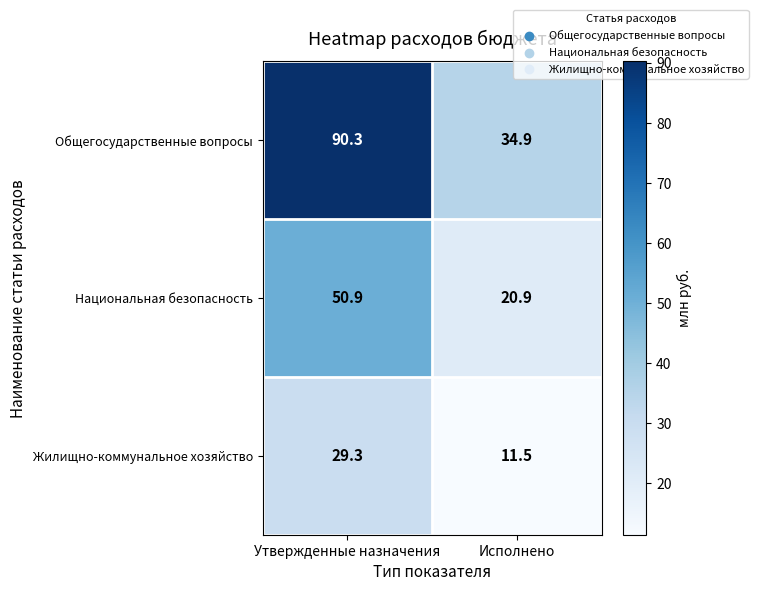

List the labels in order of Общегосударственные вопросы value, smallest first.

Исполнено, Утвержденные назначения